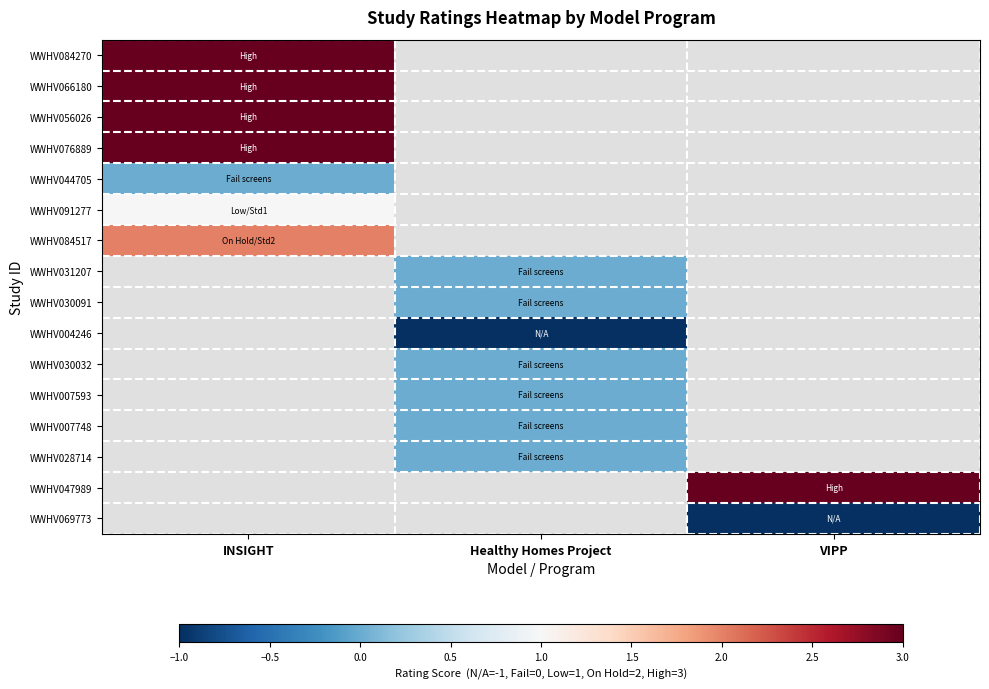

What is the greatest value displayed?

3.0